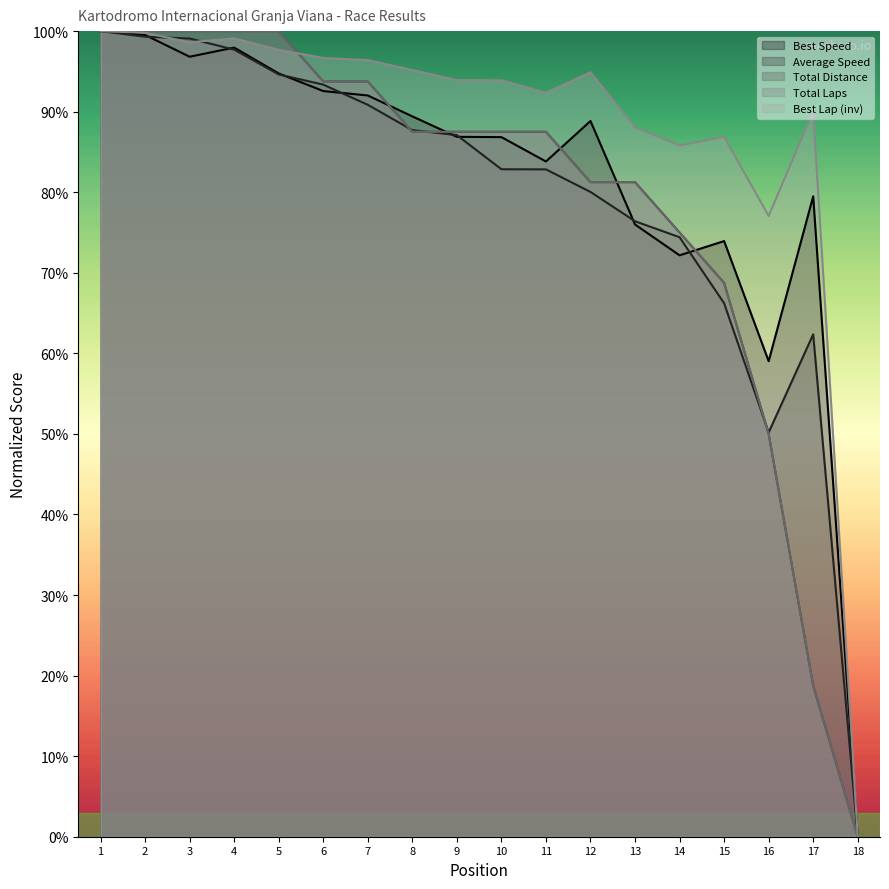

What is the value of the Total Distance point at the 7th from the left?

93.7